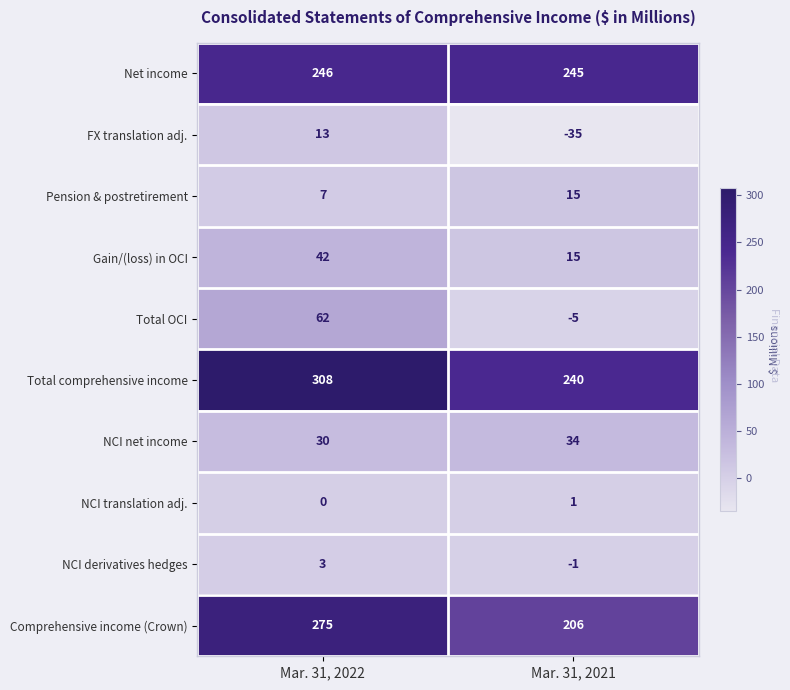

Reading left to right, transcribe all the data shown in this chart.

Net income: 246	245
FX translation adj.: 13	-35
Pension & postretirement: 7	15
Gain/(loss) in OCI: 42	15
Total OCI: 62	-5
Total comprehensive income: 308	240
NCI net income: 30	34
NCI translation adj.: 0	1
NCI derivatives hedges: 3	-1
Comprehensive income (Crown): 275	206